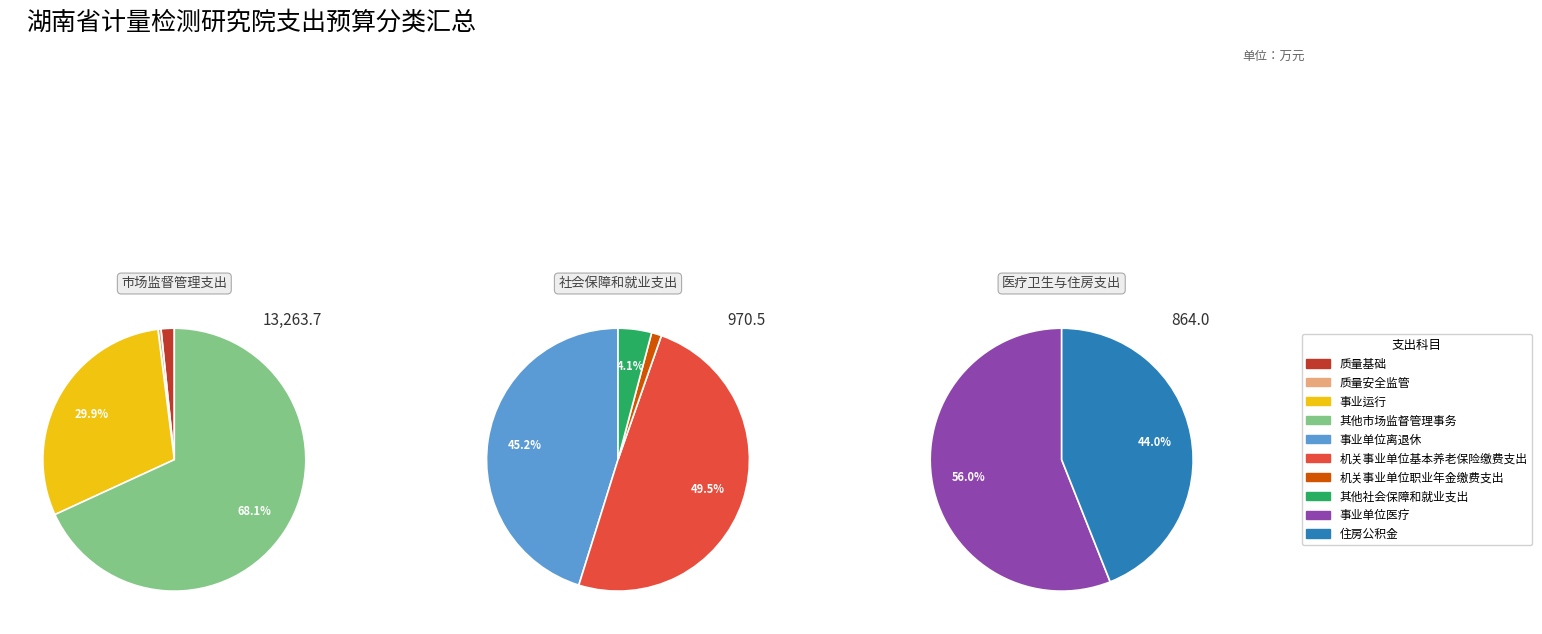

What portion of the pie excludes 事业单位离退休?

97.1%